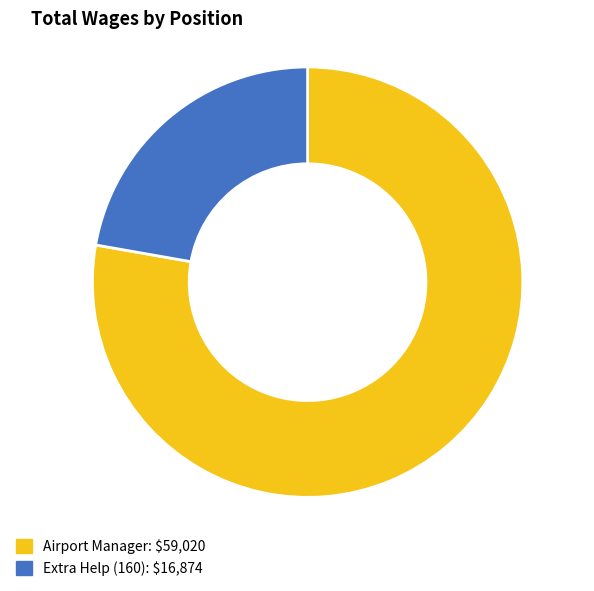

Rank the categories by value from highest to lowest.

Airport Manager, Extra Help (160)